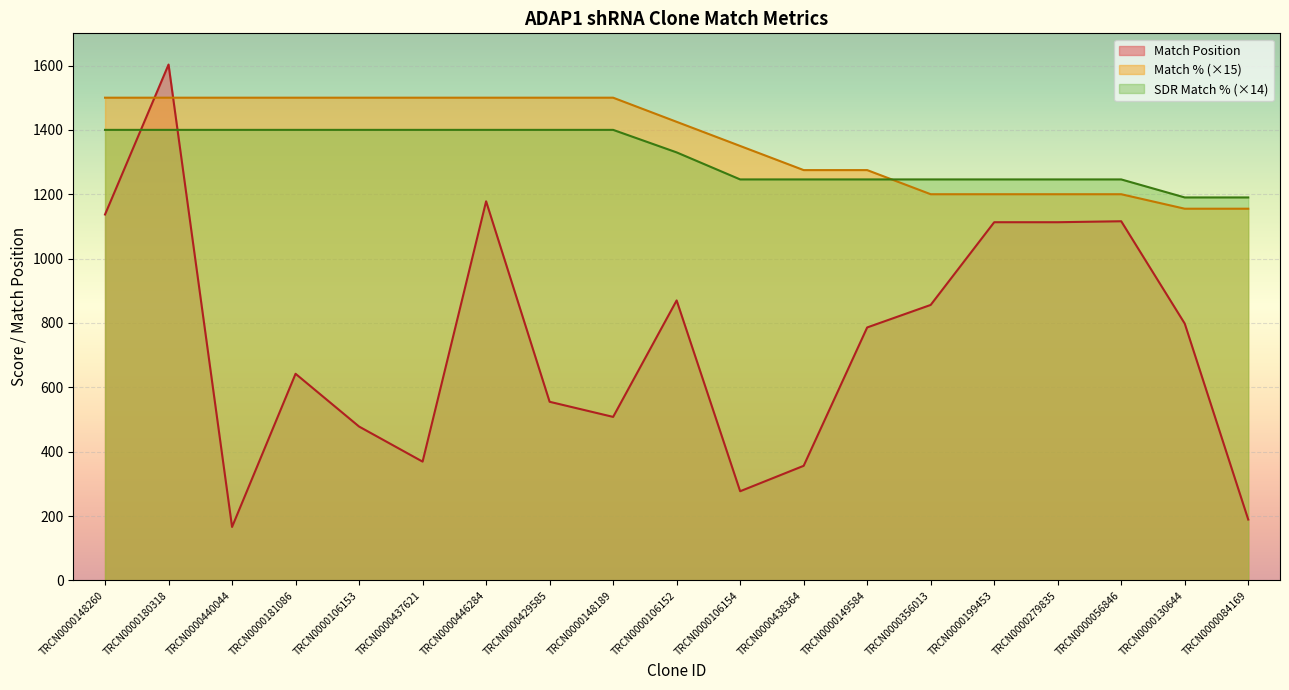

Reading left to right, transcribe all the data shown in this chart.

Match Position: 1137	1603	166	642	478	369	1178	555	508	870	277	356	786	856	1113	1113	1116	798	189
Match %: 1500	1500	1500	1500	1500	1500	1500	1500	1500	1425	1350	1275	1275	1200	1200	1200	1200	1155	1155
SDR Match %: 1400	1400	1400	1400	1400	1400	1400	1400	1400	1330	1246	1246	1246	1246	1246	1246	1246	1190	1190